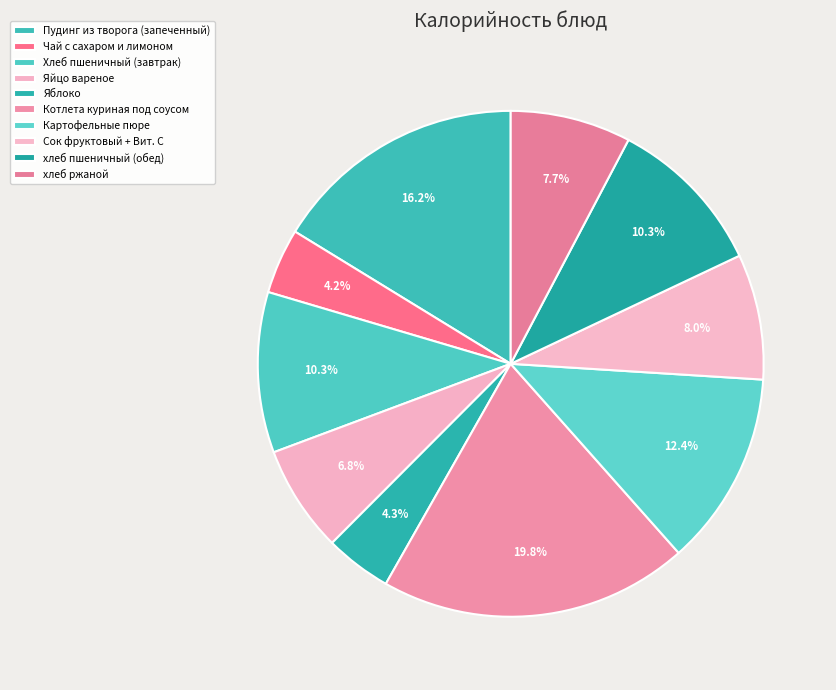

Does any single category account for the majority?

No